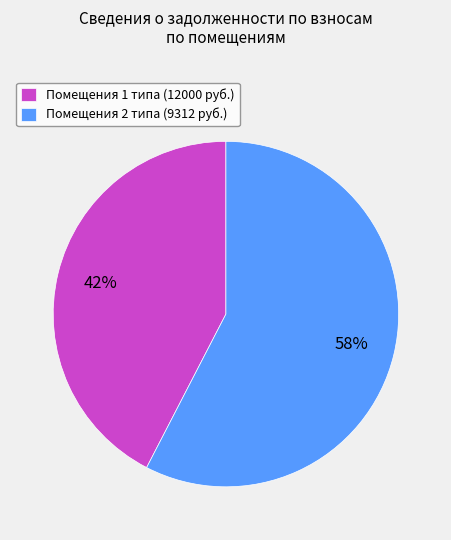

What percentage is the Помещения 1 типа (12000 руб.) slice, to the nearest percent?

42%